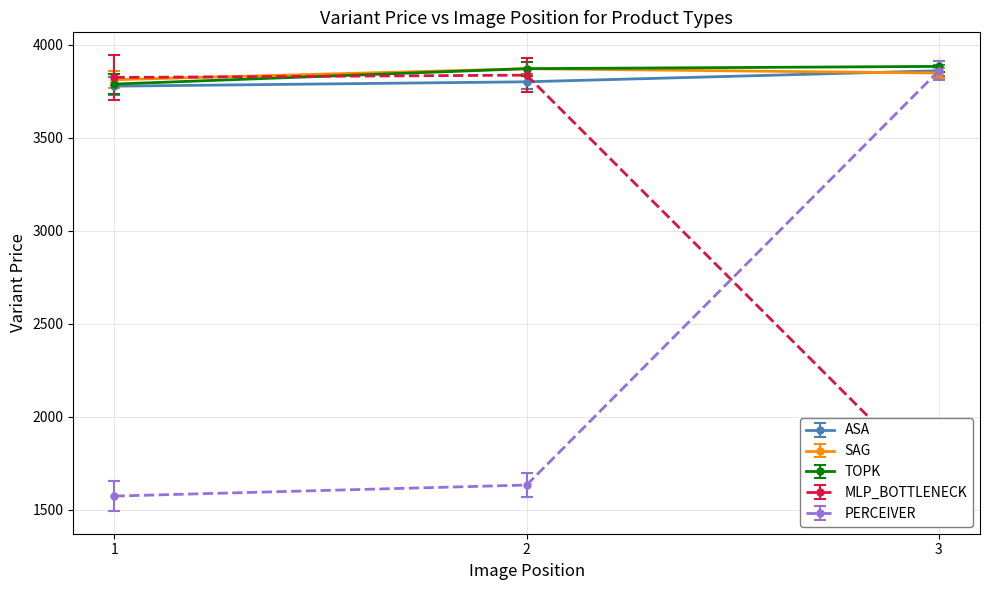

List the labels in order of MLP_BOTTLENECK value, smallest first.

3, 1, 2